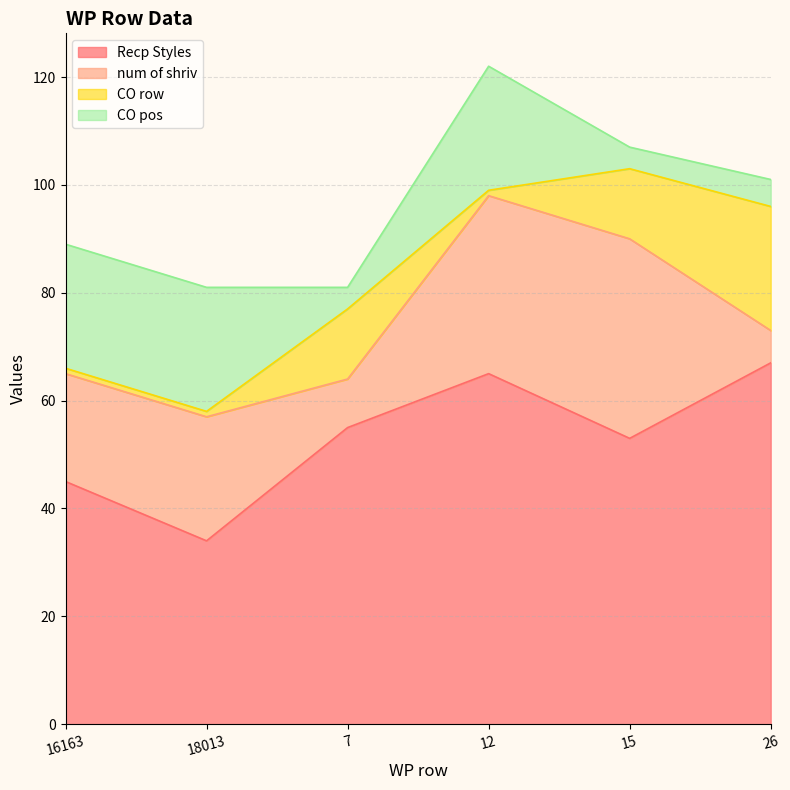

Where is Recp Styles nearest to the value 50?

15